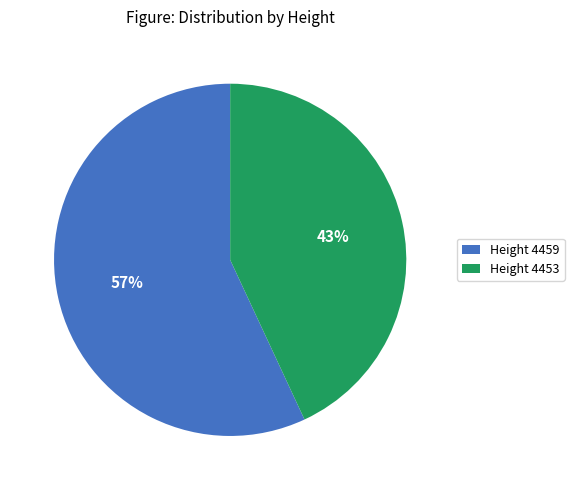

Does any single category account for the majority?

Yes